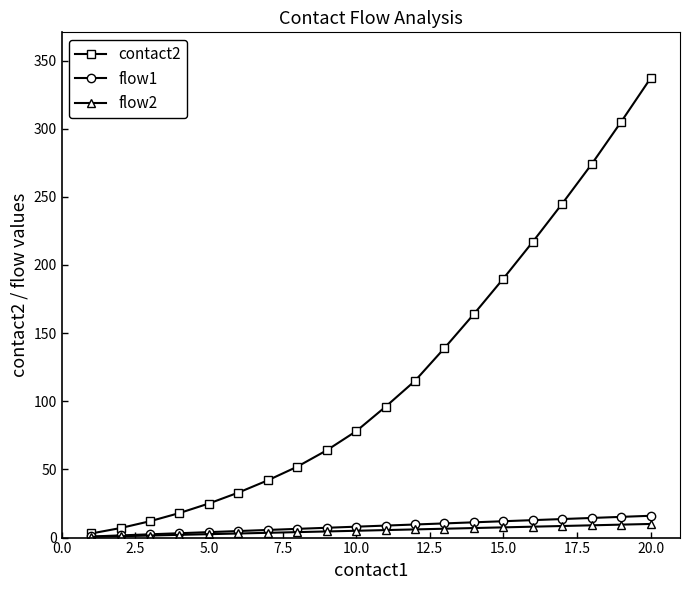

What is the maximum value shown in the chart?

337.0